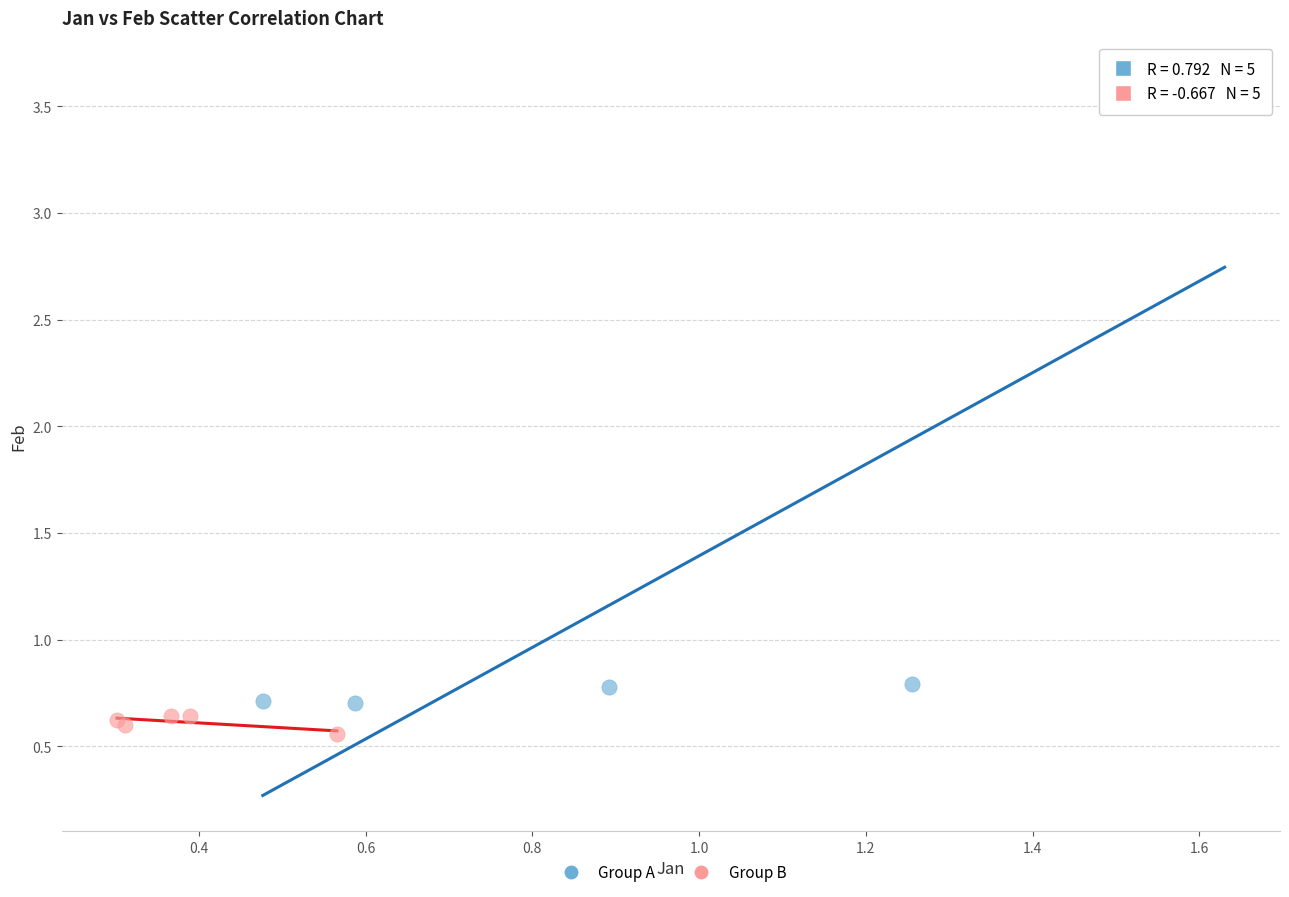

Which series has the widest spread of Y values?

Group A